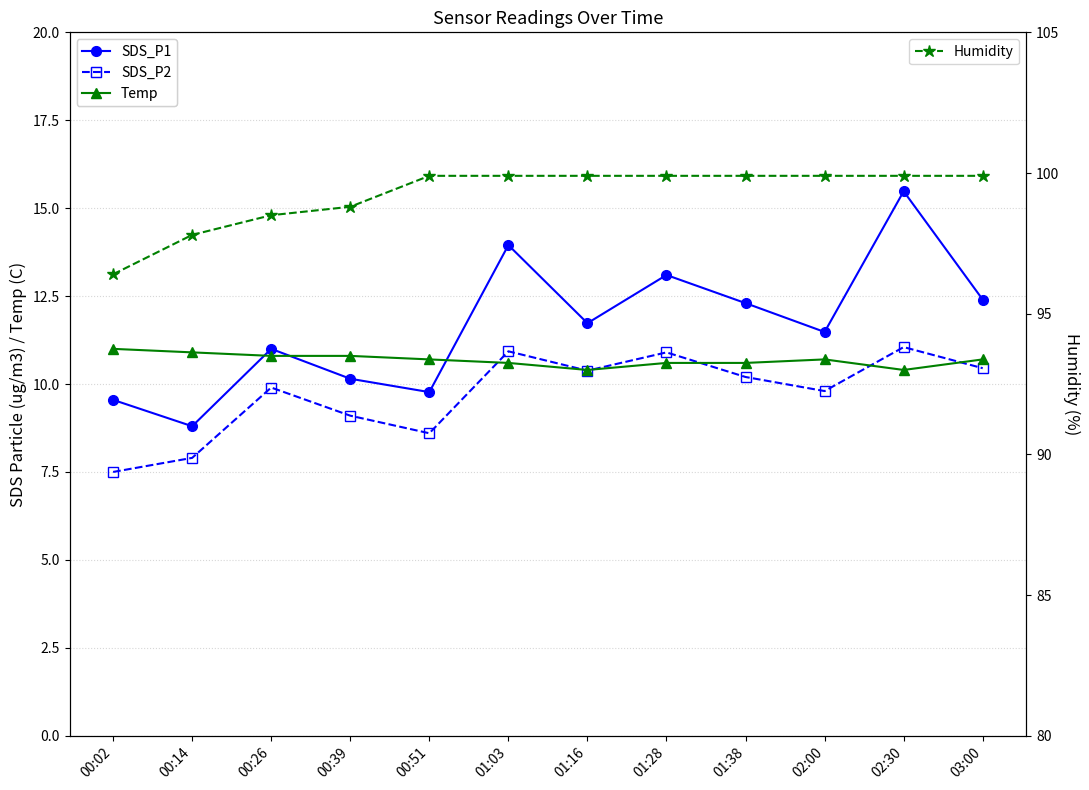

How many values in the Humidity series are below 99?

4